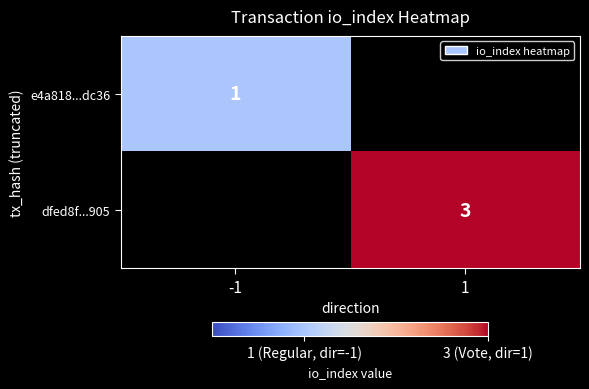

Is the value of e4a818...dc36 at -1 greater than the value of dfed8f...905 at 1?

No